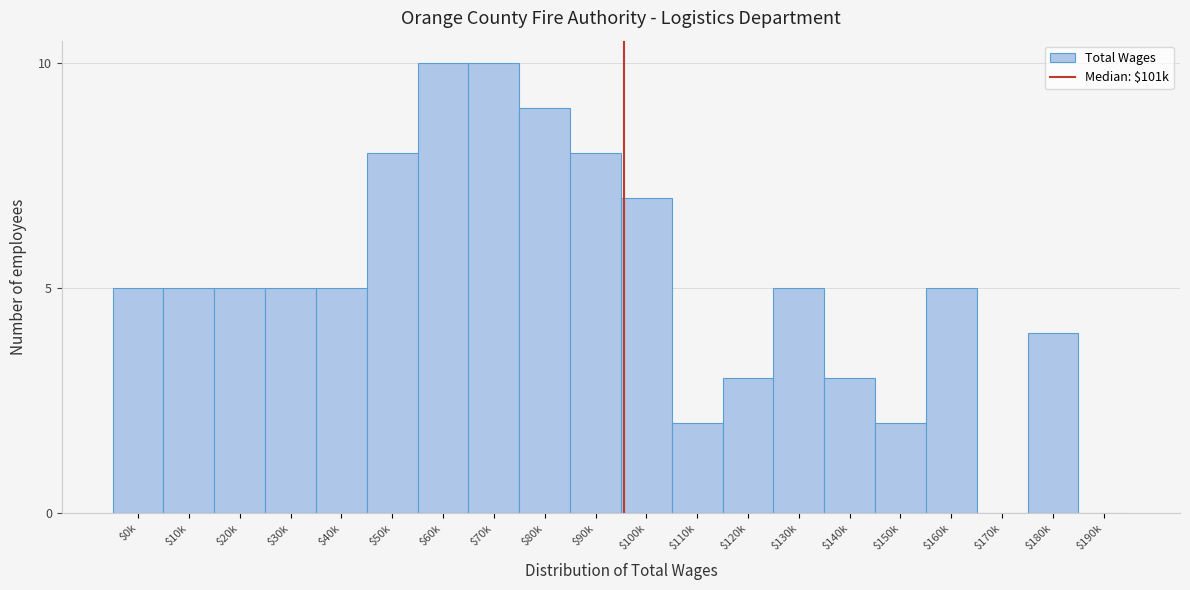

What is the maximum value shown in the chart?

10